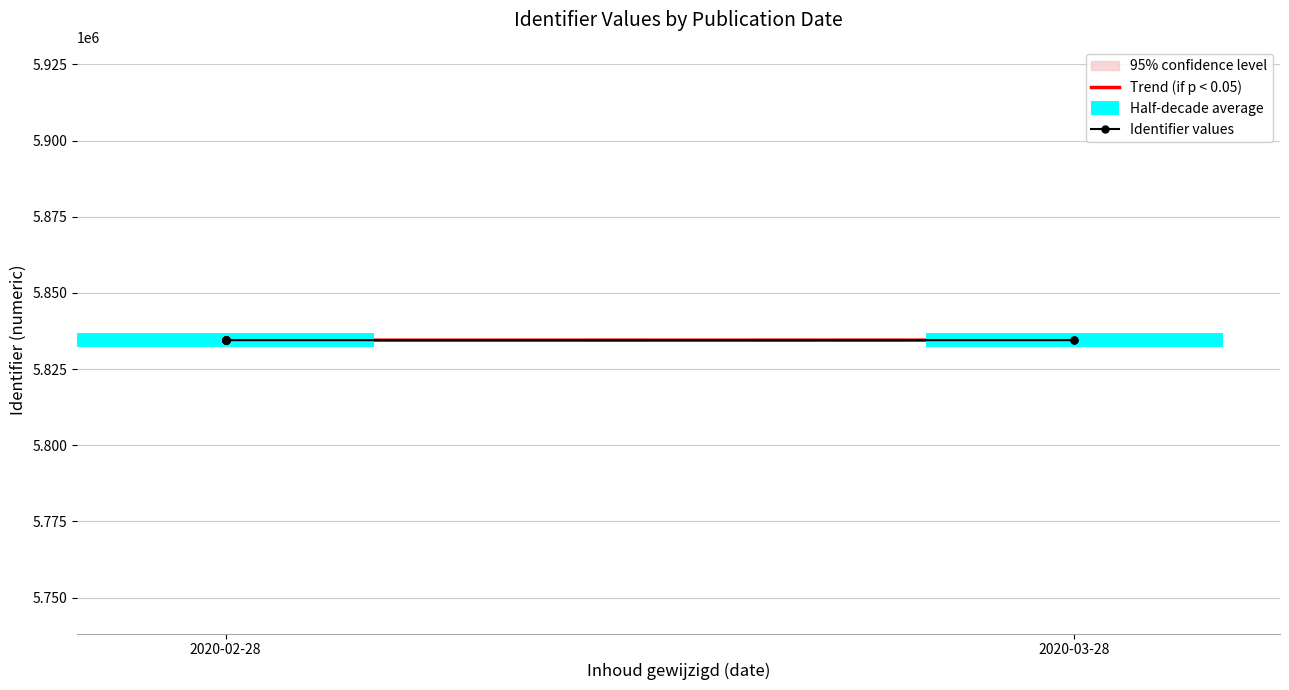

What is the maximum value for Trend (if p < 0.05)?

5834492.0